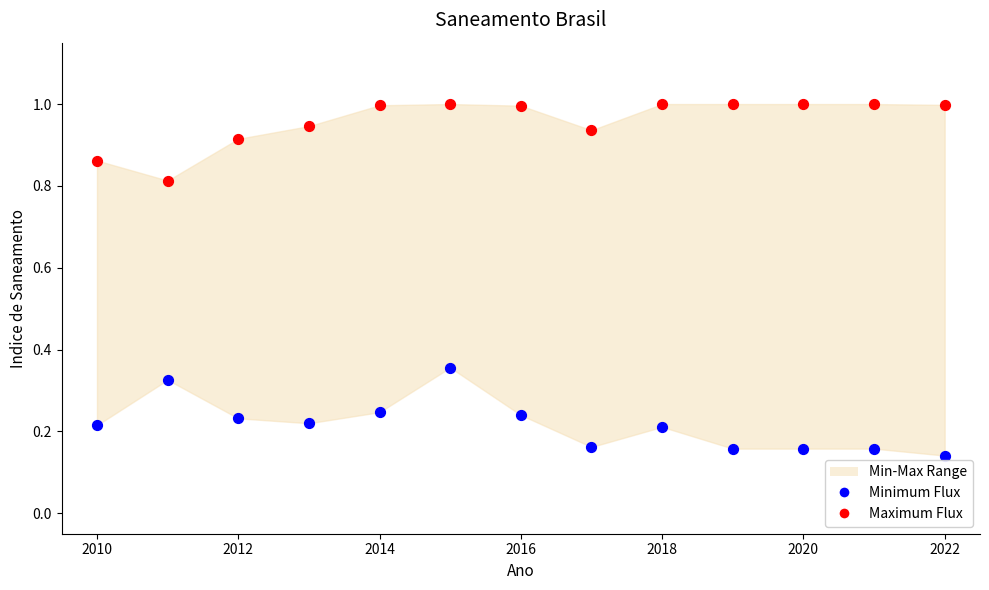

Across all data points, what is the range of X values (max minus min)?

12.0